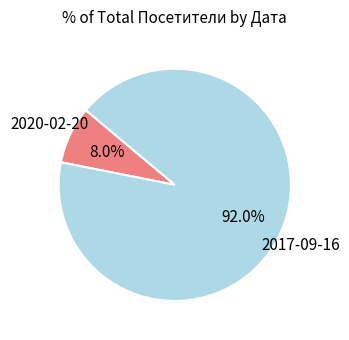

Is there a majority slice in this chart?

Yes